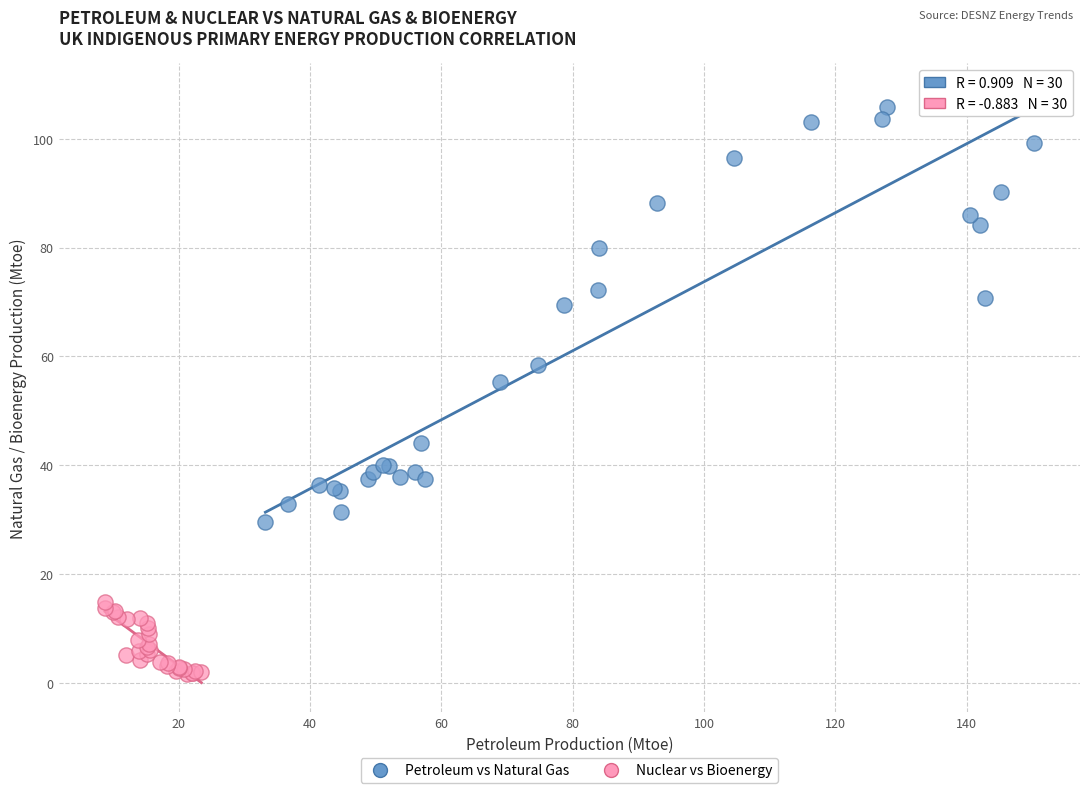

Which series has the widest spread of Y values?

Petroleum vs Natural Gas